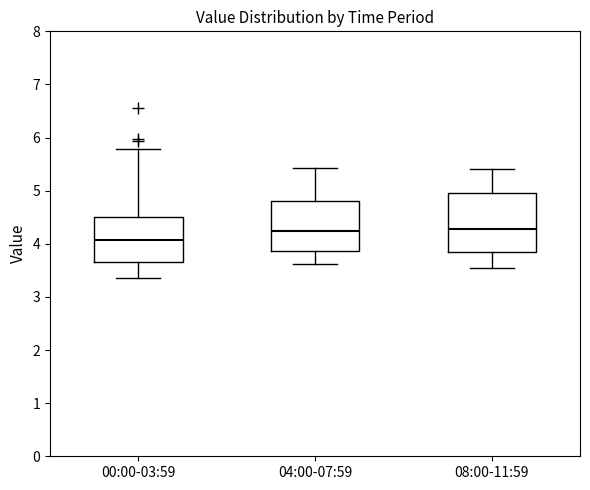

Which box is the tallest, from its lower edge to its upper edge?

08:00-11:59